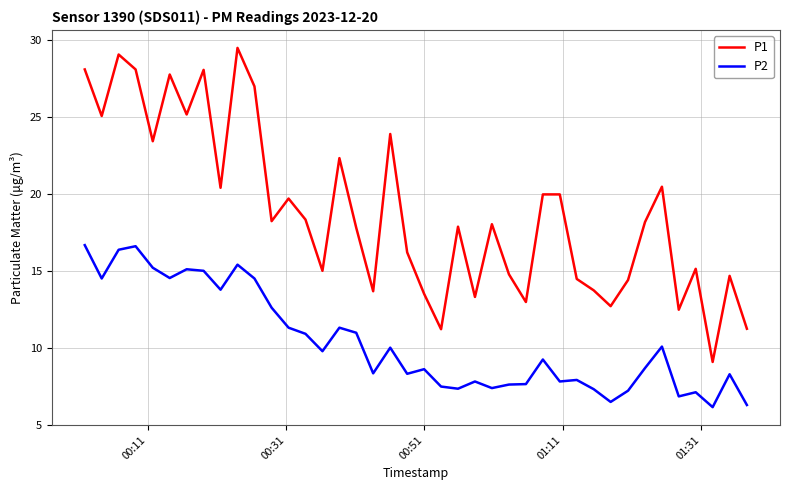

What is the minimum value for P2?

6.1